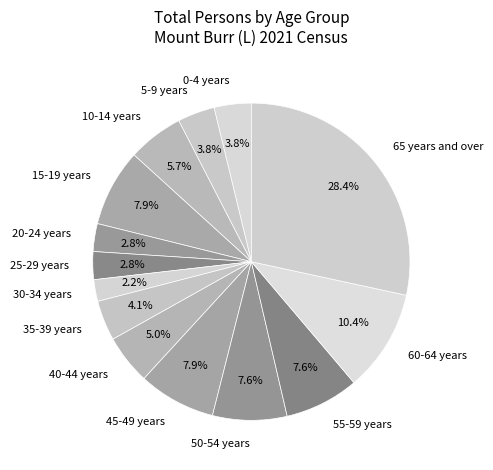

To the nearest percent, what is the difference between the largest and smallest slice percentages?

26%